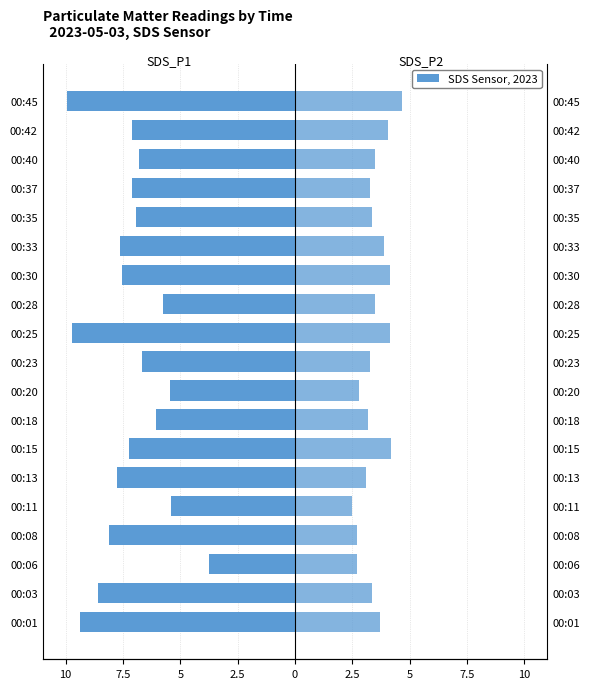

Which series has the widest spread of values?

SDS_P1